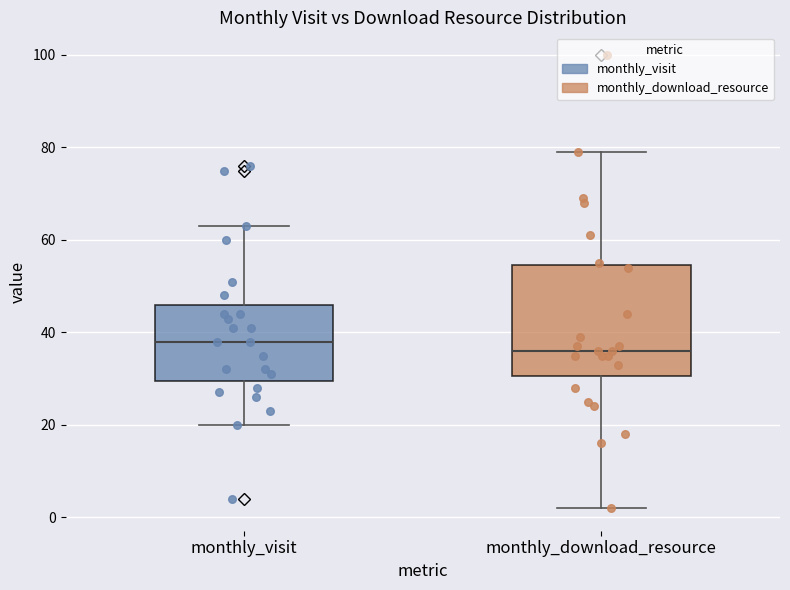

Reading left to right, read every box against the y-axis: the position of its median line, the range the box covers, and the ends of its whiskers. The values are not printed on the chart, so give them approximately, as read against the axis.

monthly_visit: median 38, box 30 to 46, whiskers 20 to 64
monthly_download_resource: median 36, box 30 to 54, whiskers 2 to 80